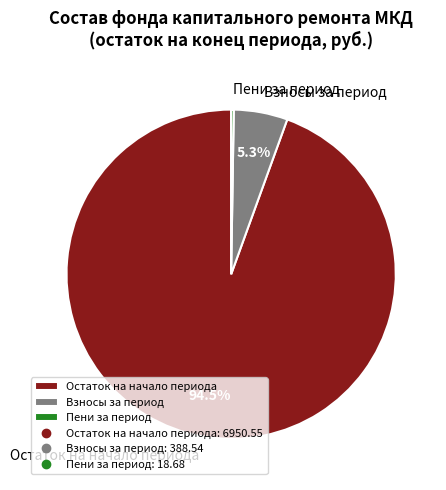

Combined, what portion of the pie is Остаток на начало периода and Взносы за период?

99.7%